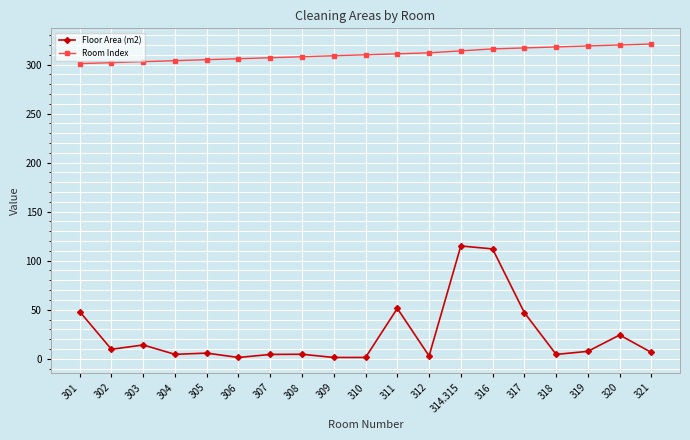

What is the spread (max minus min) of values at 321?

314.6